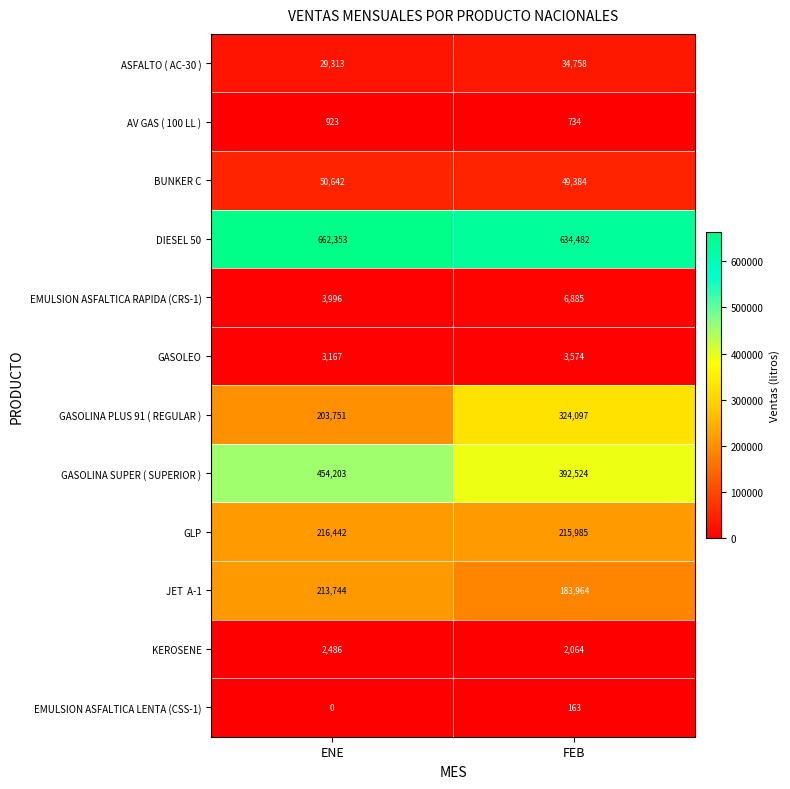

Read the GASOLEO value at FEB, to the nearest 5.

3575